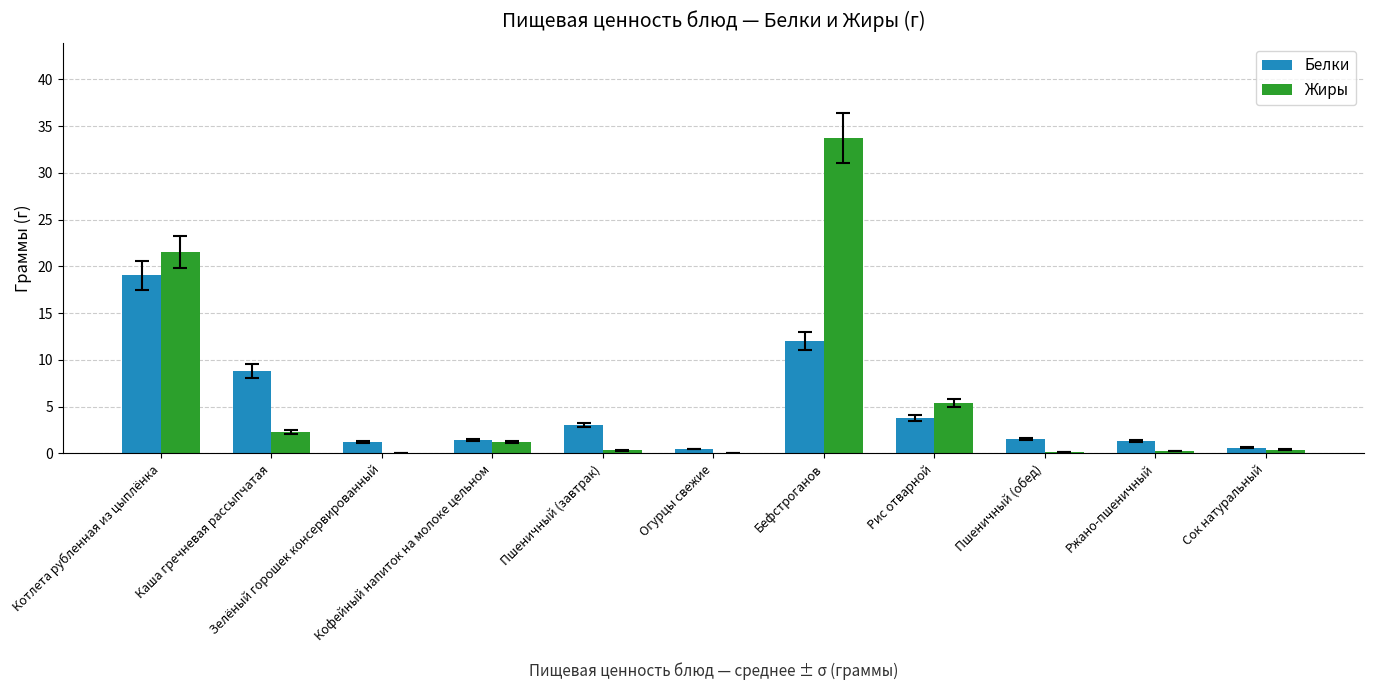

What is the highest value of the Жиры series?

33.7